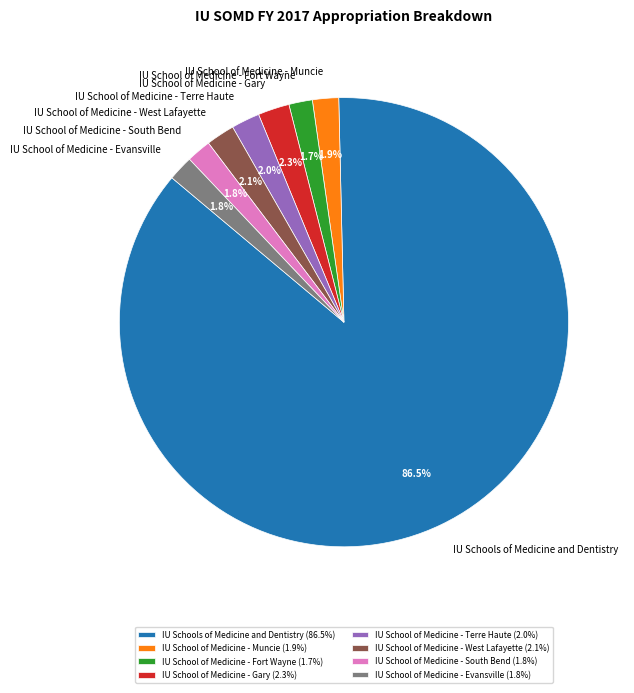

What is the ratio of the value at IU School of Medicine - Evansville to the value at IU School of Medicine - Gary?

0.8